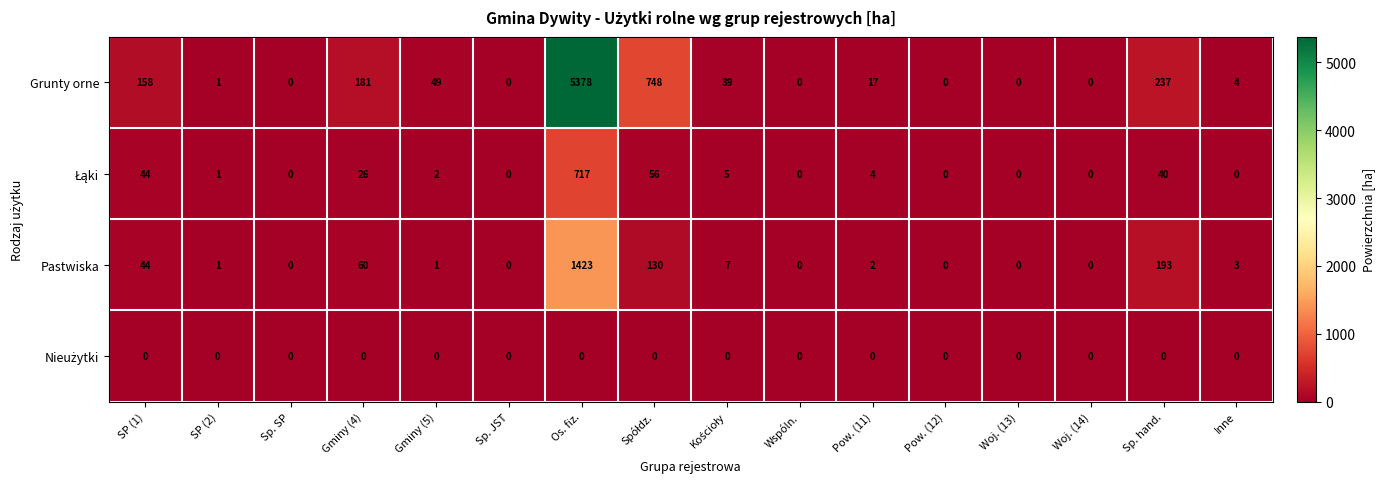

Which label corresponds to the largest value in the chart?

Os. fiz.